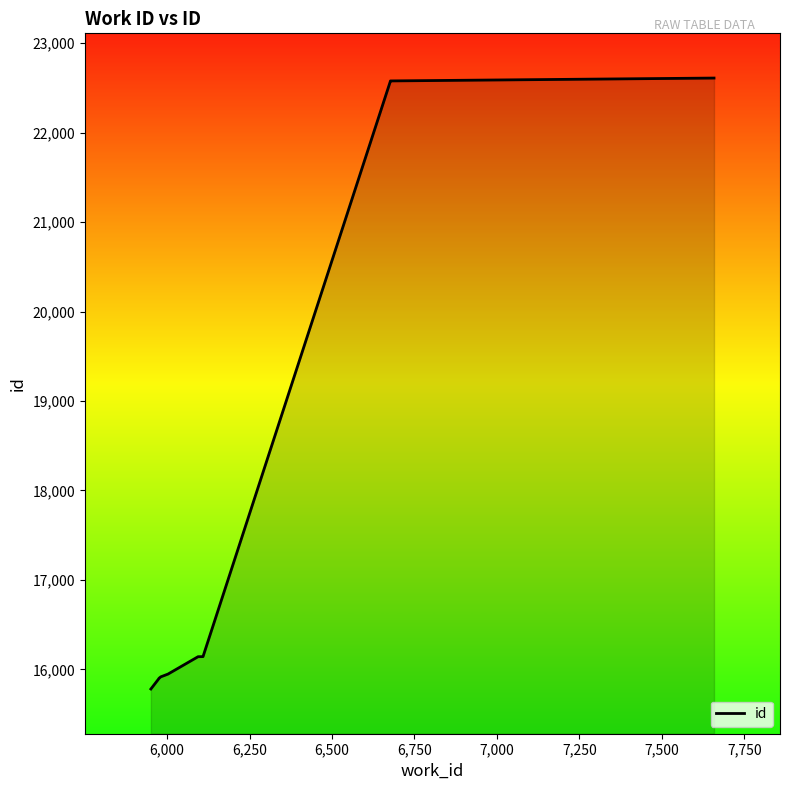

True or false: the data shows 15900 at 6,000.

True